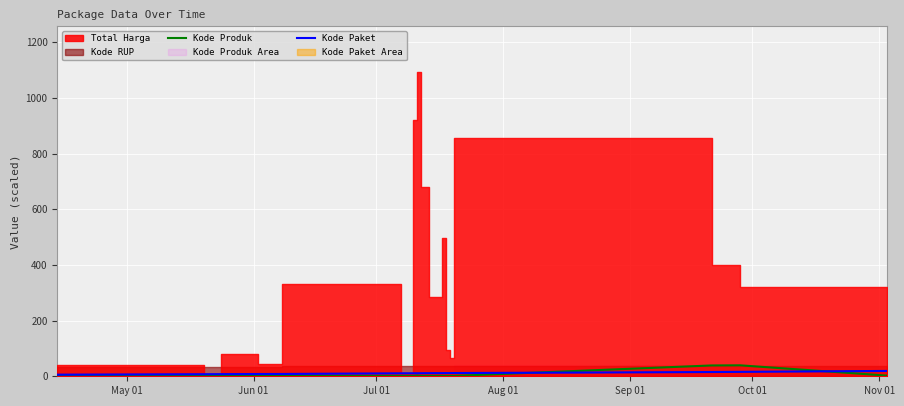

What is the maximum value for Kode Produk?

39.4